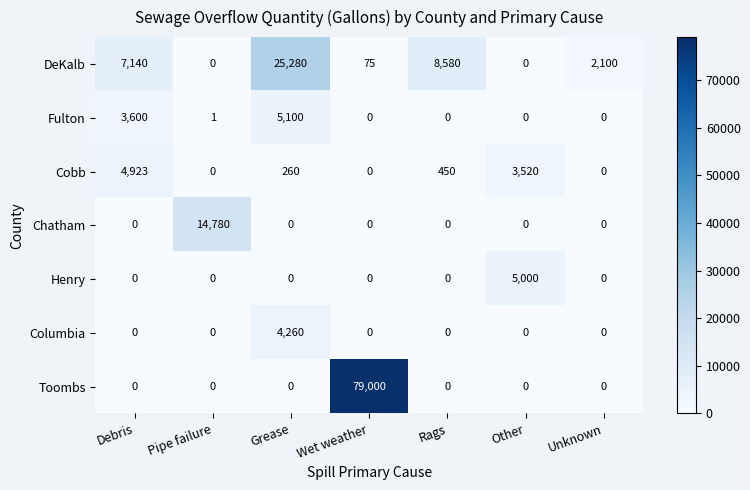

What is the sum of all Henry values?

5000